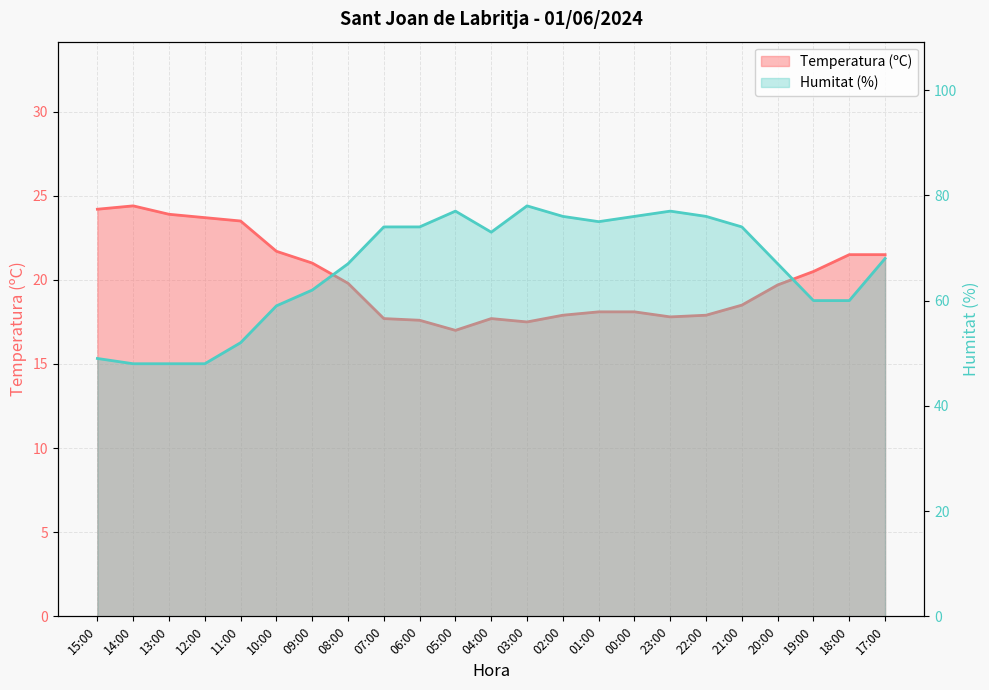

Which series changed the most between 07:00 and 00:00?

Humitat (%)